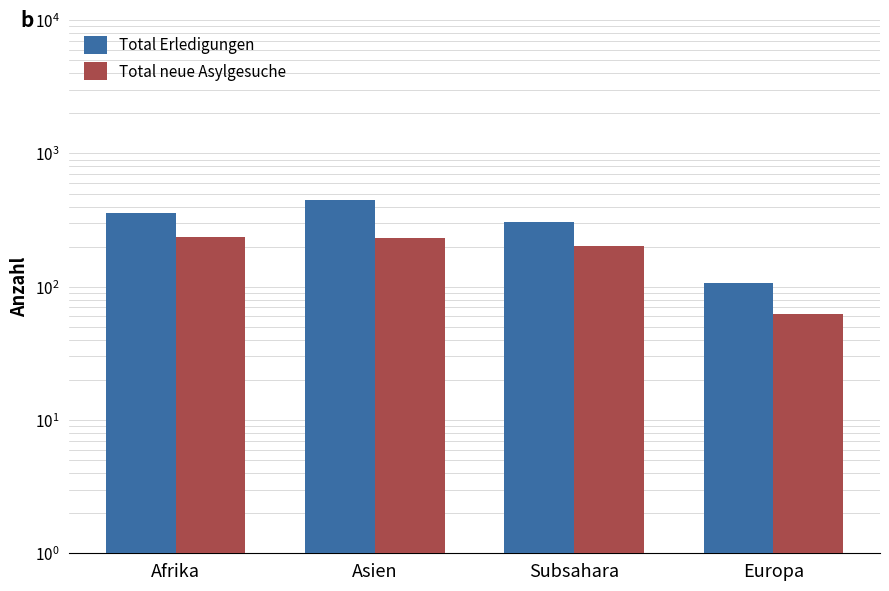

Reading left to right, transcribe all the data shown in this chart.

Total Erledigungen: Afrika=359	Asien=450	Subsahara=306	Europa=106
Total neue Asylgesuche: Afrika=235	Asien=231	Subsahara=201	Europa=62